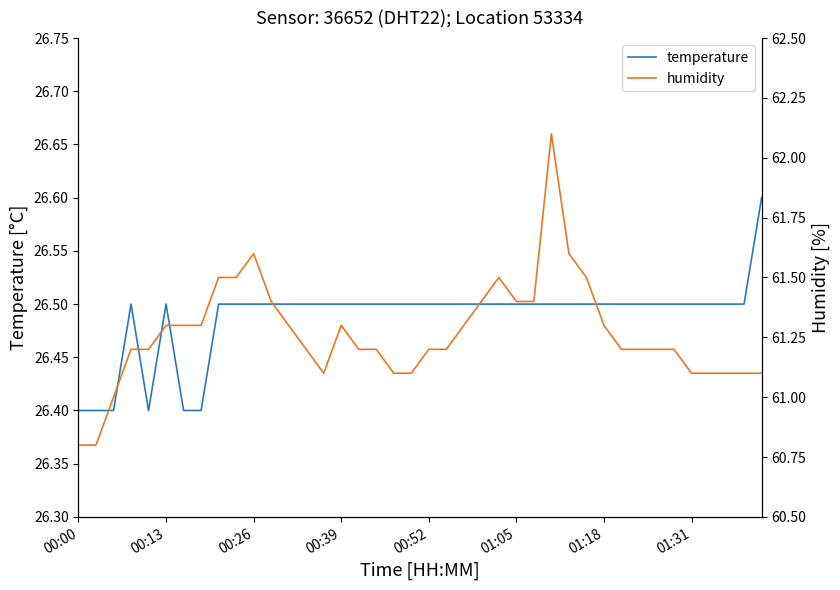

List the series in order of their overall mean, lowest first.

temperature, humidity